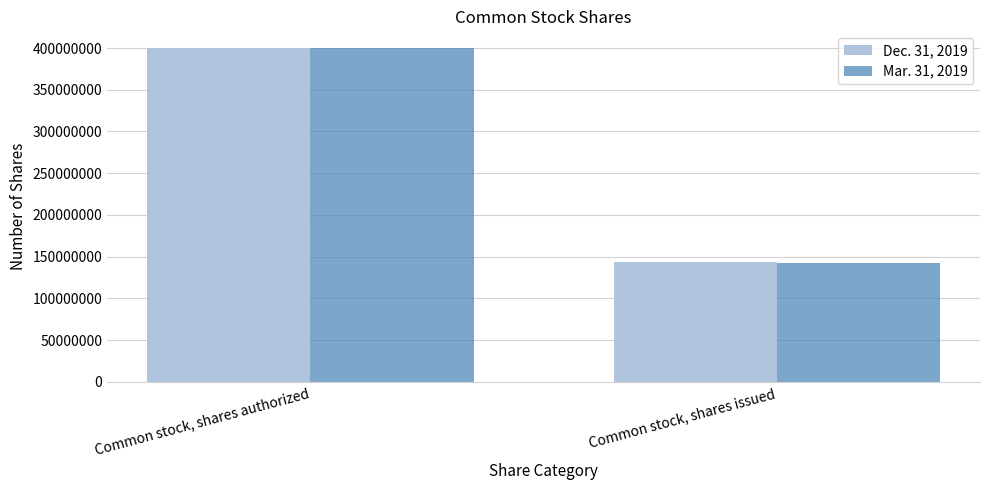

What is the difference between the maximum and minimum values in the Dec. 31, 2019 series?

256827336